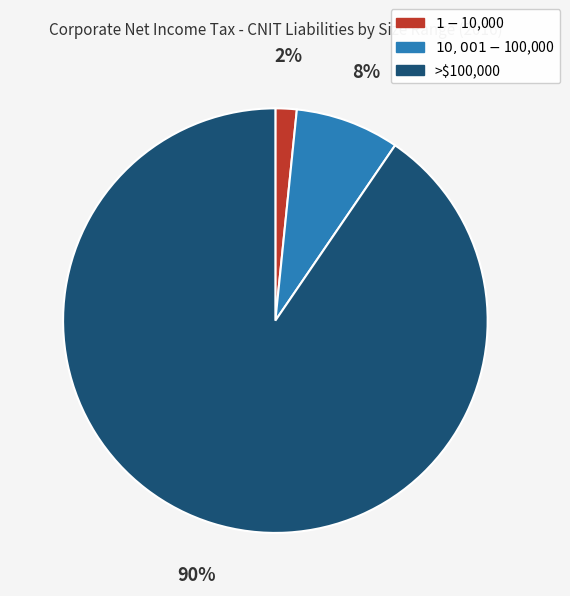

What is the largest slice in the pie chart?

>$100,000